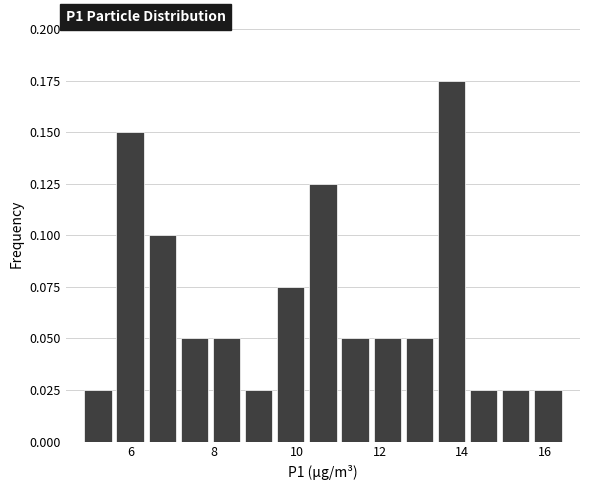

Around what value on the x-axis is the tallest bar? Give the approximate position of its centre, as read against the axis.

13.8